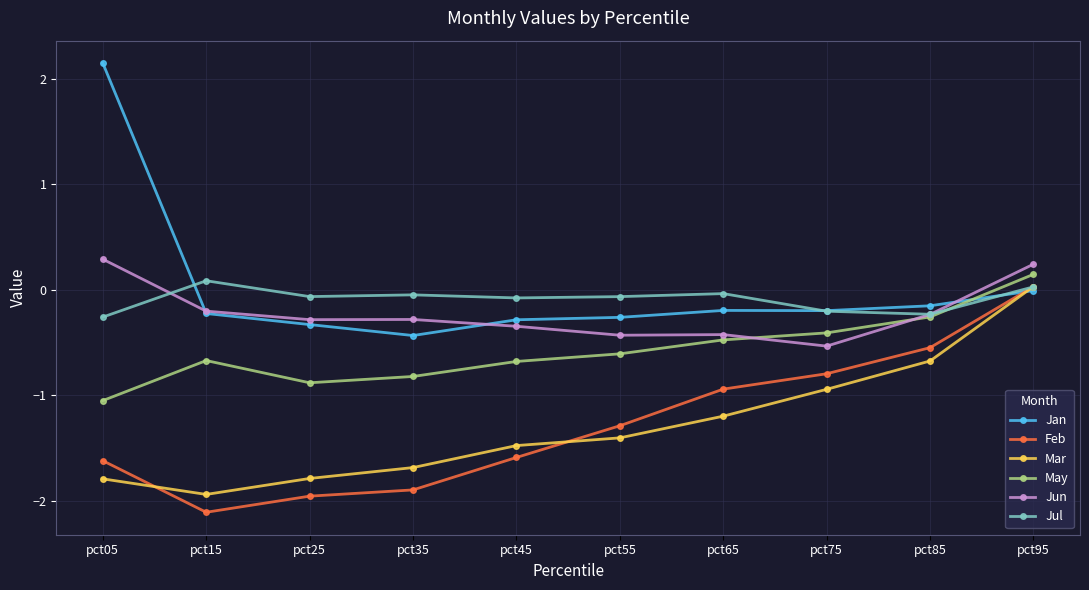

How many values in the Feb series are below -1?

6